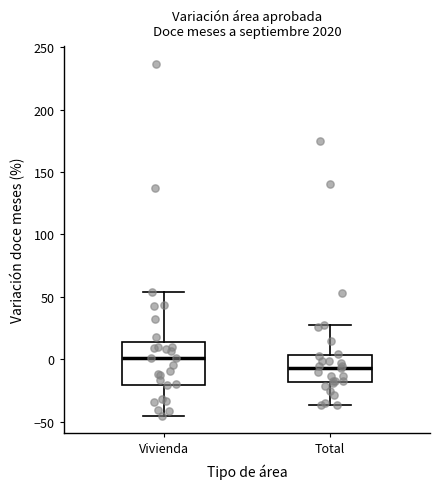

Reading left to right, read every box against the y-axis: the position of its median line, the range the box covers, and the ends of its whiskers. The values are not printed on the chart, so give them approximately, as read against the axis.

Vivienda: median 0, box -20 to 15, whiskers -45 to 55
Total: median -5, box -20 to 5, whiskers -35 to 30